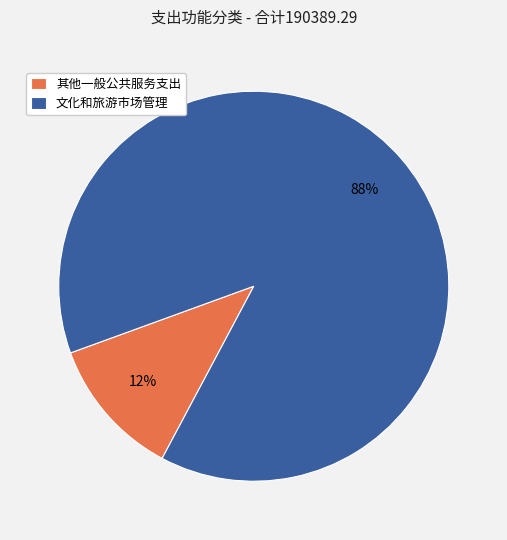

Do 文化和旅游市场管理 and 其他一般公共服务支出 together represent more than half of the pie?

Yes